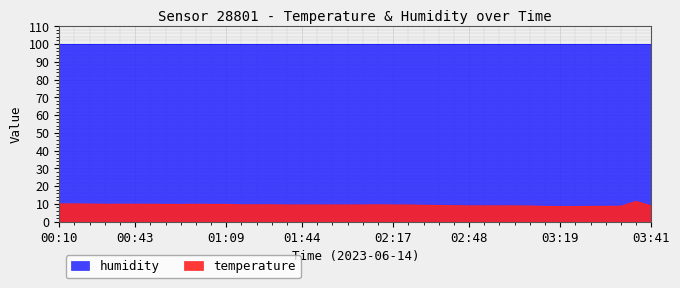

The value at 03:25 is 3.0. True or false?

False